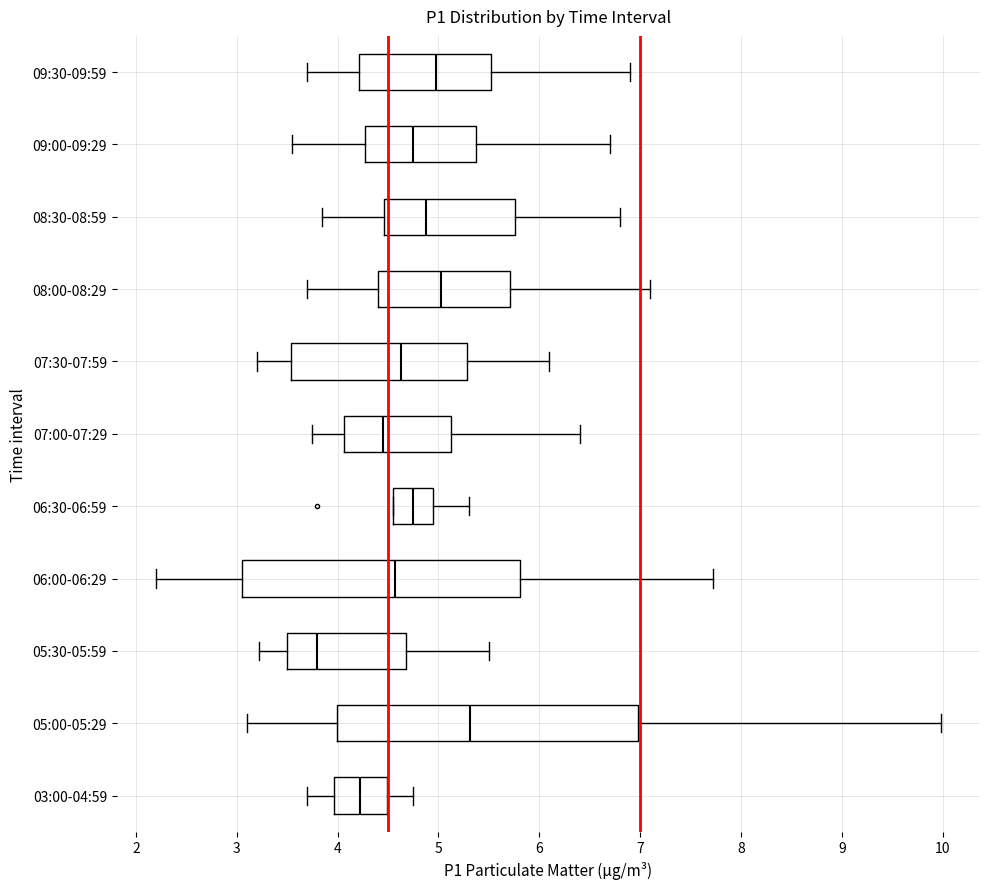

Reading bottom to top, transcribe this box plot: for each box, give where its median line is, the range the box spans, and where its two whiskers end, as read against the x-axis. The values are not printed on the chart, so give them approximately, as read against the axis.

03:00-04:59: median 4.2, box 4.0 to 4.5, whiskers 3.7 to 4.8
05:00-05:29: median 5.3, box 4.0 to 7.0, whiskers 3.1 to 10.0
05:30-05:59: median 3.8, box 3.5 to 4.7, whiskers 3.2 to 5.5
06:00-06:29: median 4.6, box 3.1 to 5.8, whiskers 2.2 to 7.7
06:30-06:59: median 4.8, box 4.6 to 5.0, whiskers 4.6 to 5.3
07:00-07:29: median 4.5, box 4.1 to 5.1, whiskers 3.8 to 6.4
07:30-07:59: median 4.6, box 3.5 to 5.3, whiskers 3.2 to 6.1
08:00-08:29: median 5.0, box 4.4 to 5.7, whiskers 3.7 to 7.1
08:30-08:59: median 4.9, box 4.5 to 5.8, whiskers 3.9 to 6.8
09:00-09:29: median 4.8, box 4.3 to 5.4, whiskers 3.6 to 6.7
09:30-09:59: median 5.0, box 4.2 to 5.5, whiskers 3.7 to 6.9